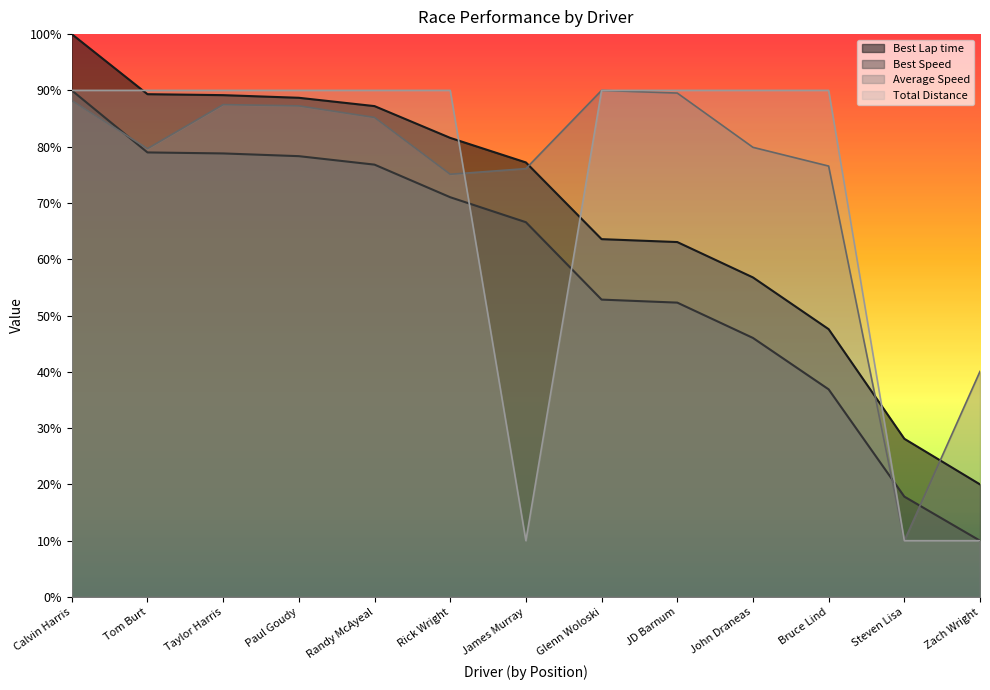

Reading left to right, list all the values displayed in this chart.

Best Lap time: Calvin Harris=100.0	Tom Burt=89.3	Taylor Harris=89.2	Paul Goudy=88.7	Randy McAyeal=87.2	Rick Wright=81.6	James Murray=77.2	Glenn Woloski=63.6	JD Barnum=63.1	John Draneas=56.8	Bruce Lind=47.6	Steven Lisa=28.1	Zach Wright=20.0
Best Speed: Calvin Harris=90.0	Tom Burt=79.0	Taylor Harris=78.8	Paul Goudy=78.3	Randy McAyeal=76.8	Rick Wright=71.0	James Murray=66.6	Glenn Woloski=52.8	JD Barnum=52.3	John Draneas=46.0	Bruce Lind=36.9	Steven Lisa=17.8	Zach Wright=10.0
Average Speed: Calvin Harris=88.2	Tom Burt=79.7	Taylor Harris=87.5	Paul Goudy=87.3	Randy McAyeal=85.2	Rick Wright=75.1	James Murray=76.1	Glenn Woloski=90.0	JD Barnum=89.5	John Draneas=79.9	Bruce Lind=76.6	Steven Lisa=10.0	Zach Wright=40.1
Total Distance: Calvin Harris=90.0	Tom Burt=90.0	Taylor Harris=90.0	Paul Goudy=90.0	Randy McAyeal=90.0	Rick Wright=90.0	James Murray=10.0	Glenn Woloski=90.0	JD Barnum=90.0	John Draneas=90.0	Bruce Lind=90.0	Steven Lisa=10.0	Zach Wright=10.0